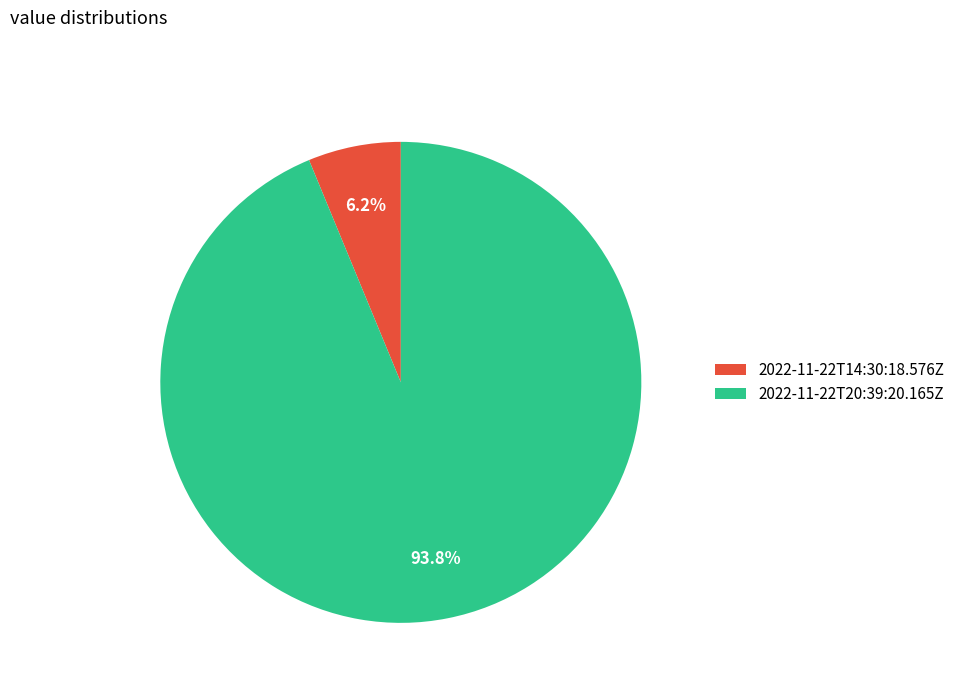

Count the number of slices in the pie.

2